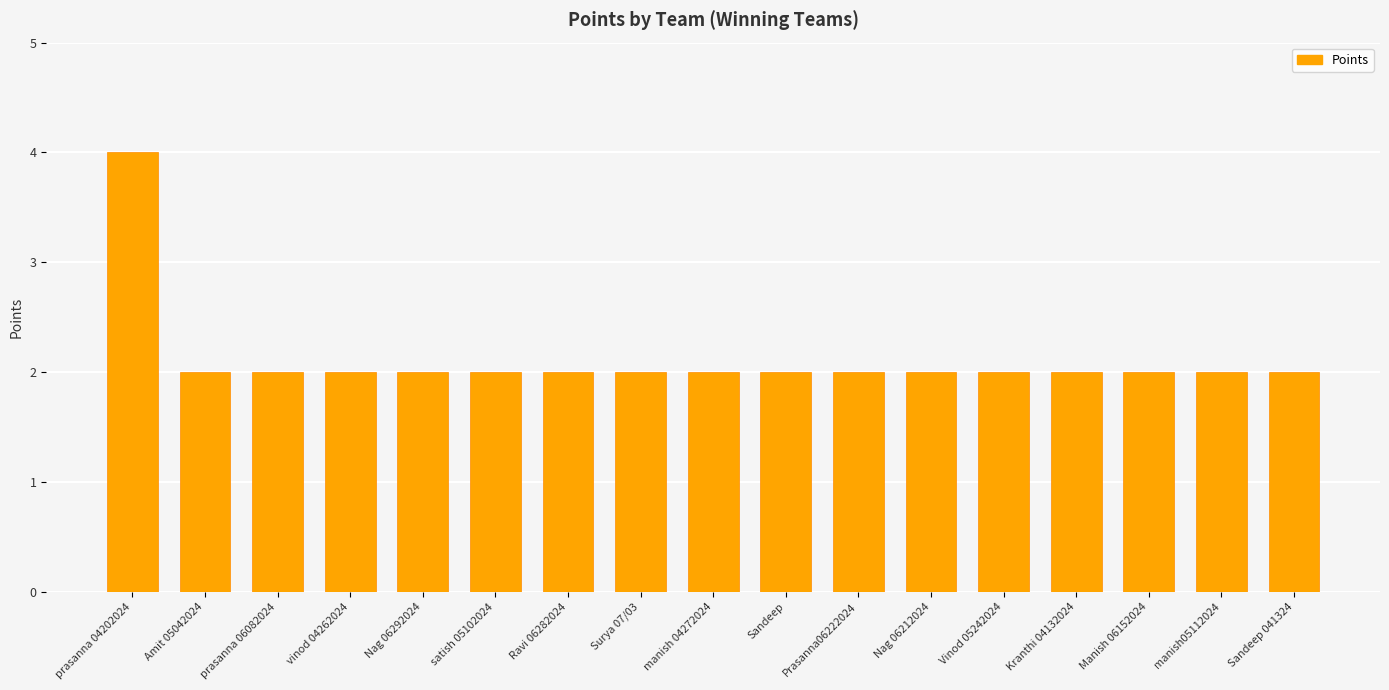

How many values are between 2 and 3?

16